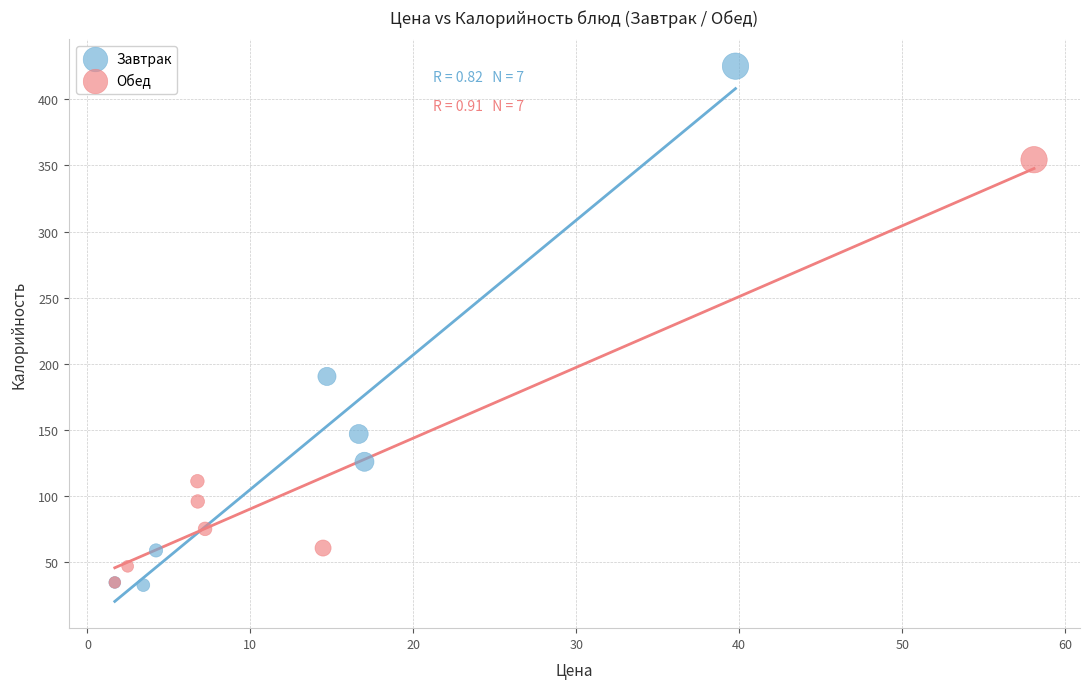

What are all the series names shown in the legend?

Завтрак, Обед